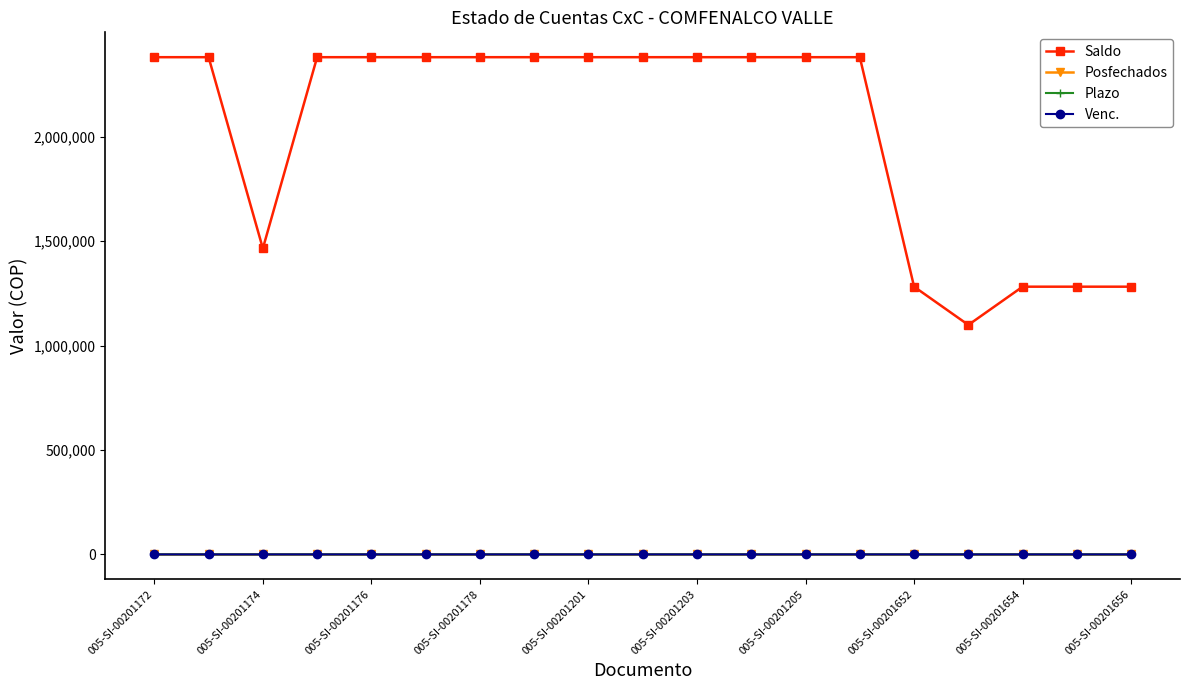

Which series has the widest spread of values?

Saldo